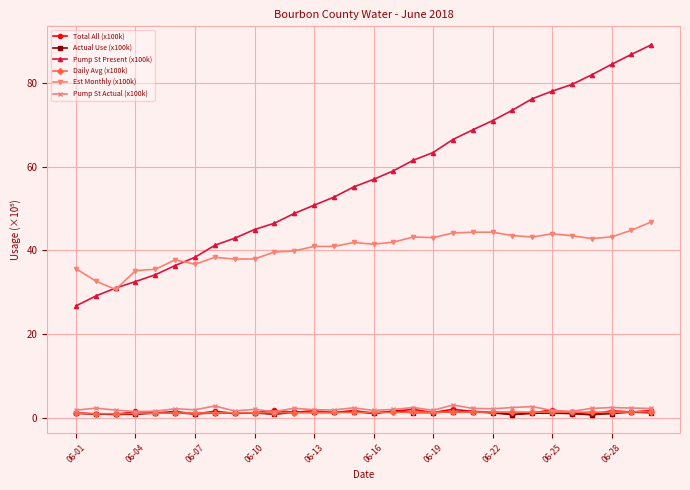

True or false: Est Monthly (x100k) and Daily Avg (x100k) cross at least once.

False